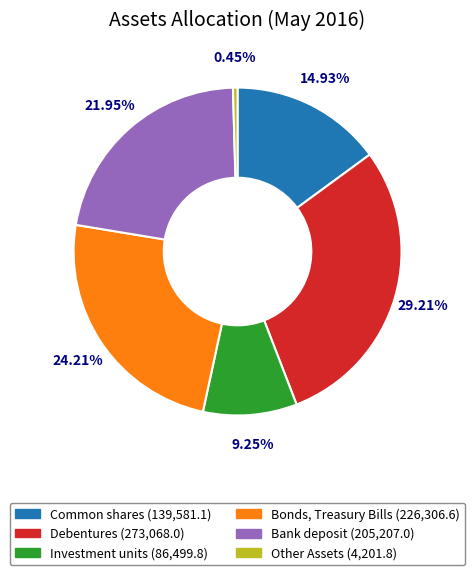

How many segments does this pie chart have?

6